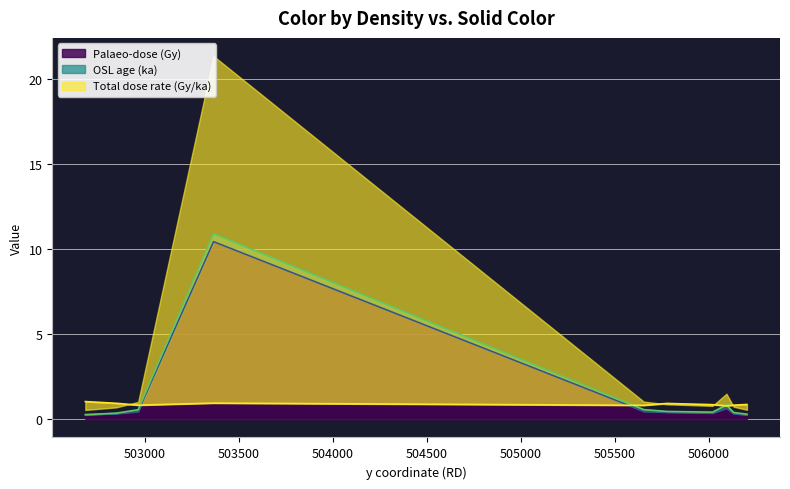

What is the maximum value for Palaeo-dose (Gy)?

10.4